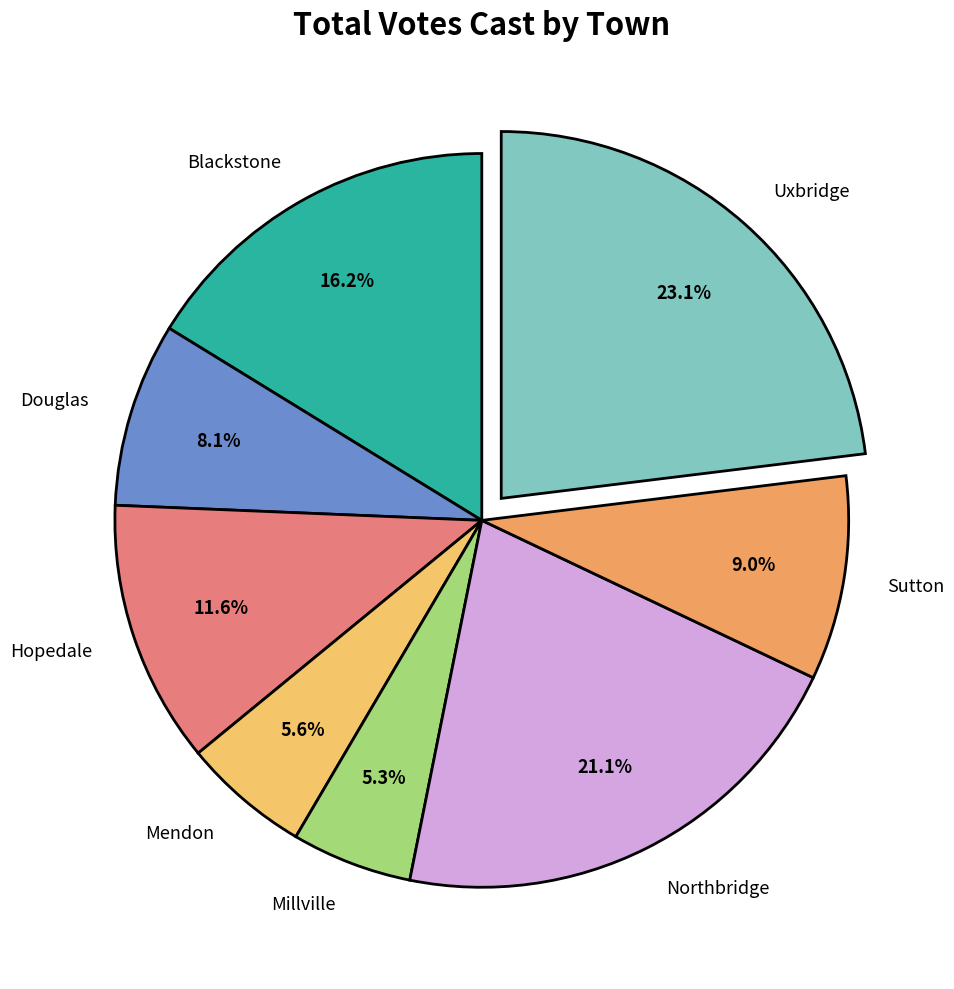

Between Blackstone and Millville, which is larger?

Blackstone